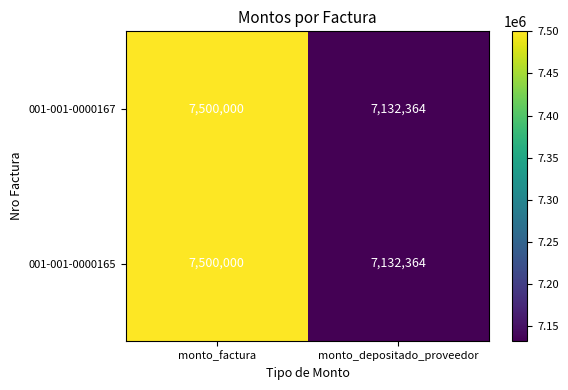

How many series are shown in this chart?

2